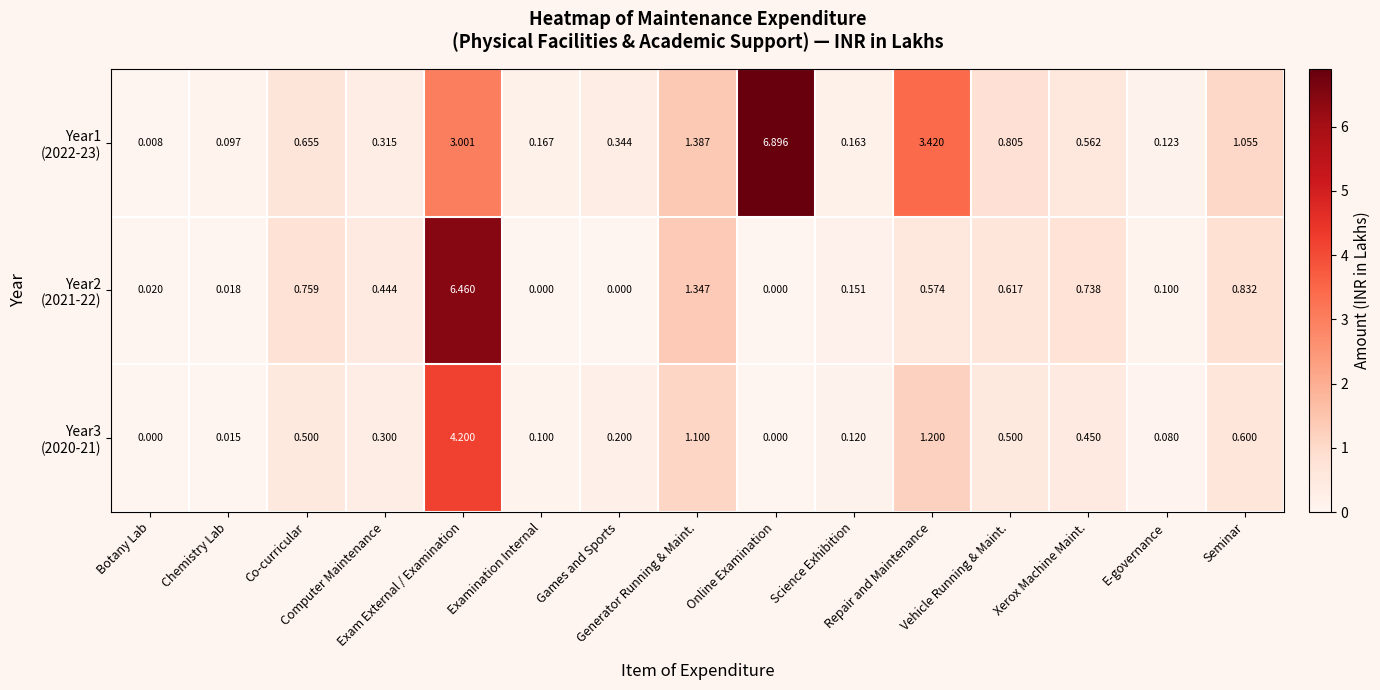

How many data points does each series have?

15